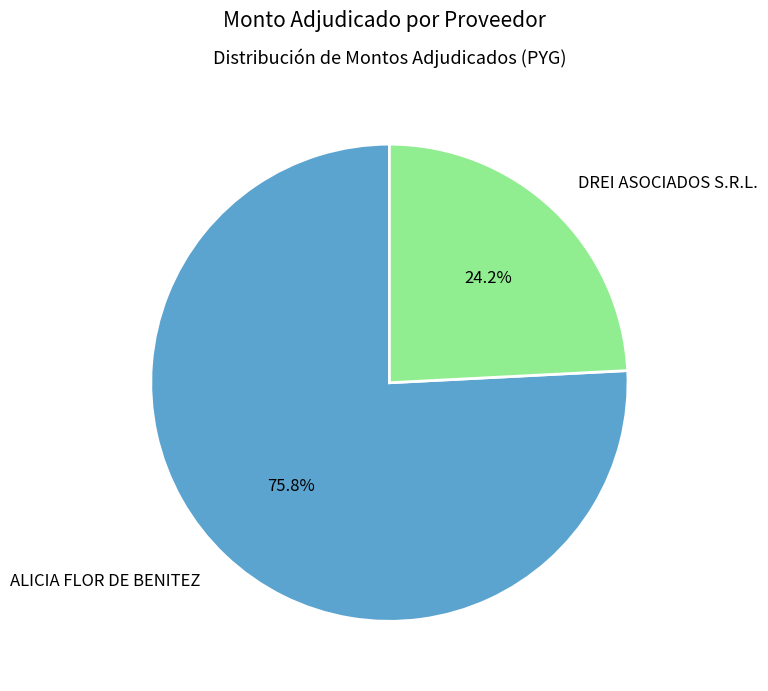

Which slice is the smallest?

DREI ASOCIADOS S.R.L.